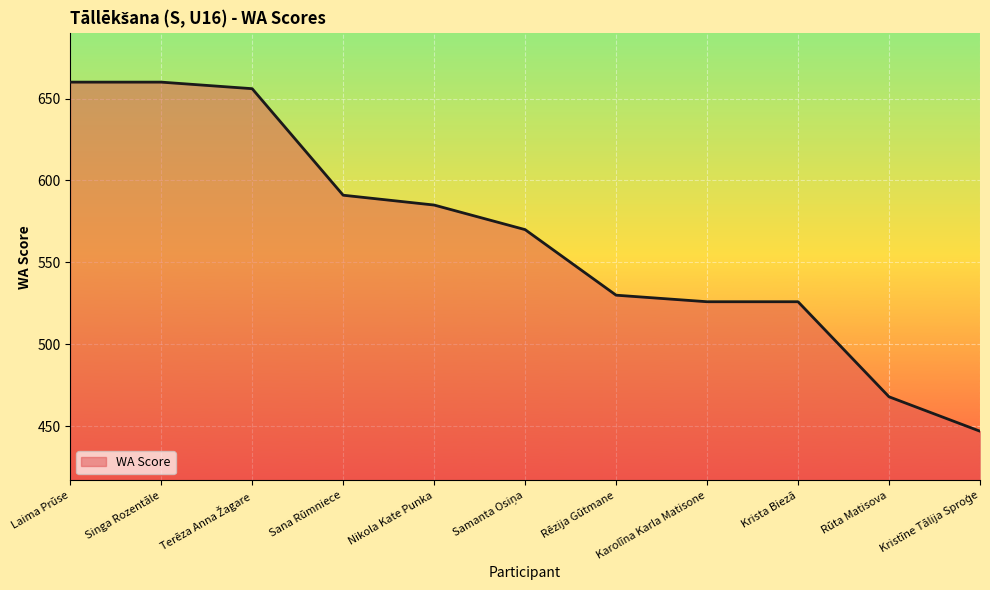

At which label does the data first exceed 570?

Laima Prūse